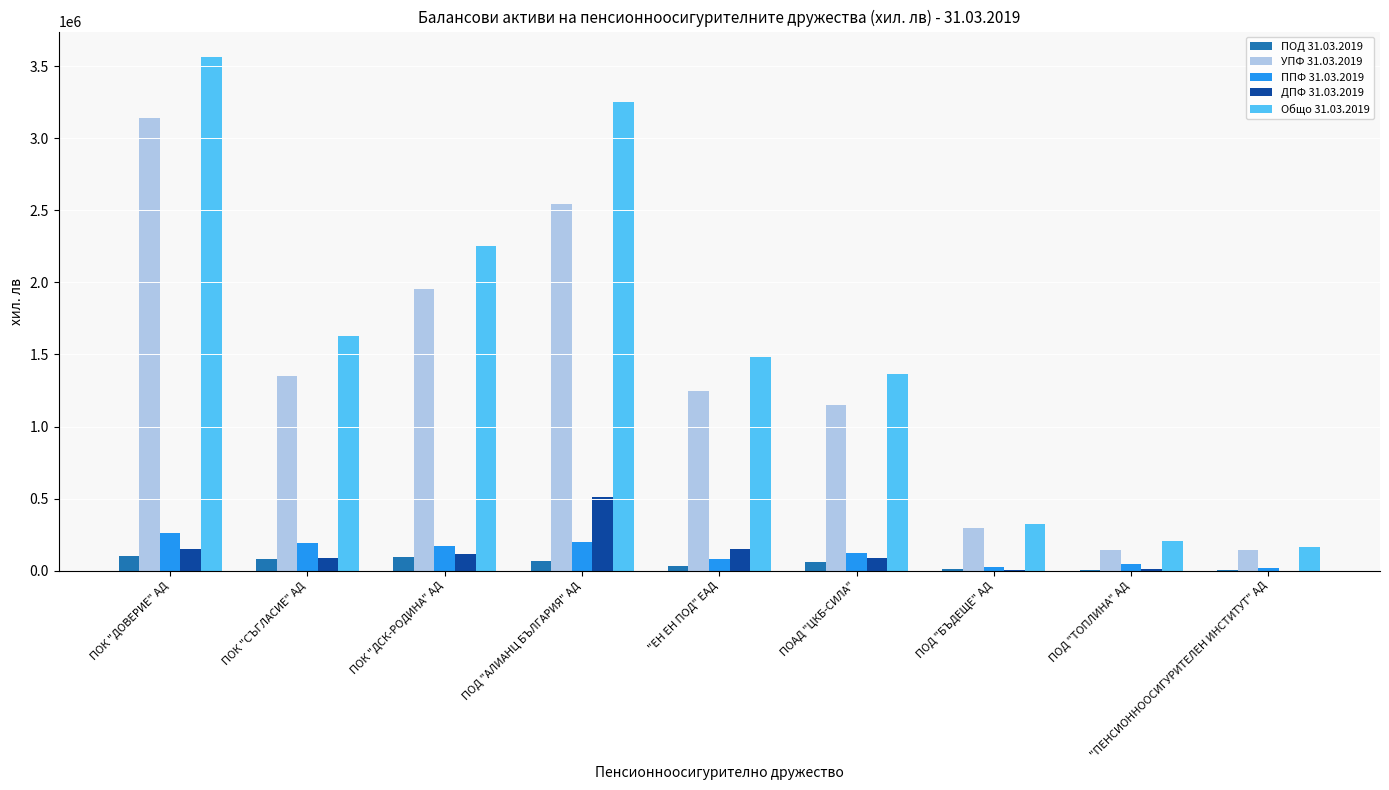

Is the value of ПОД 31.03.2019 at ПОК "ДСК-РОДИНА" АД greater than the value of ДПФ 31.03.2019 at ПОД "АЛИАНЦ БЪЛГАРИЯ" АД?

No